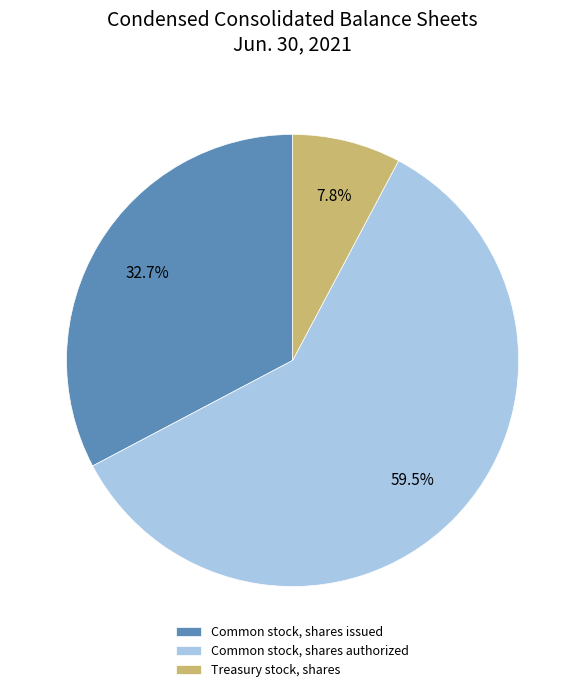

To the nearest percent, what is the difference between the largest and smallest slice percentages?

52%